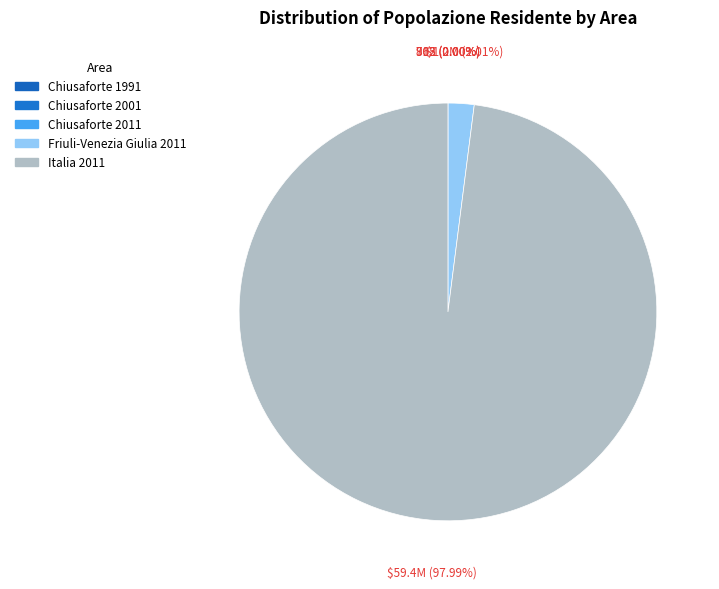

Between Italia 2011 and Chiusaforte 2001, which is larger?

Italia 2011